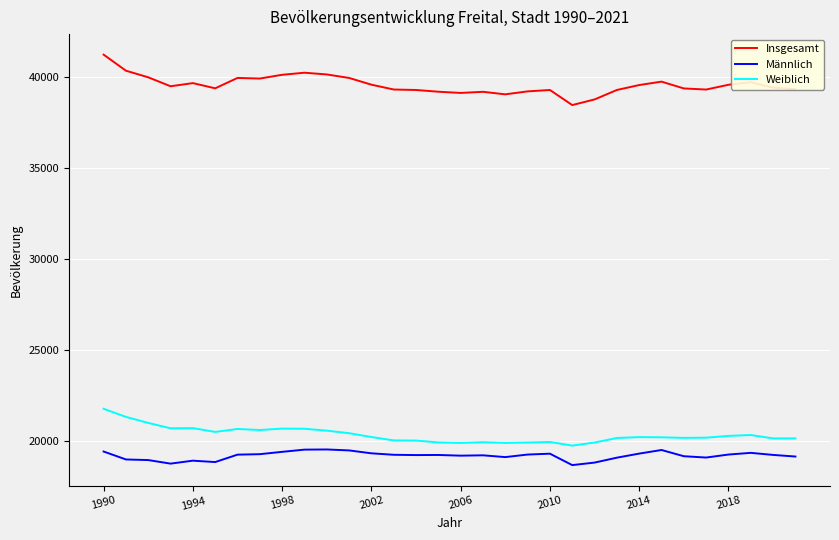

What is the lowest value of the Weiblich series?

19759